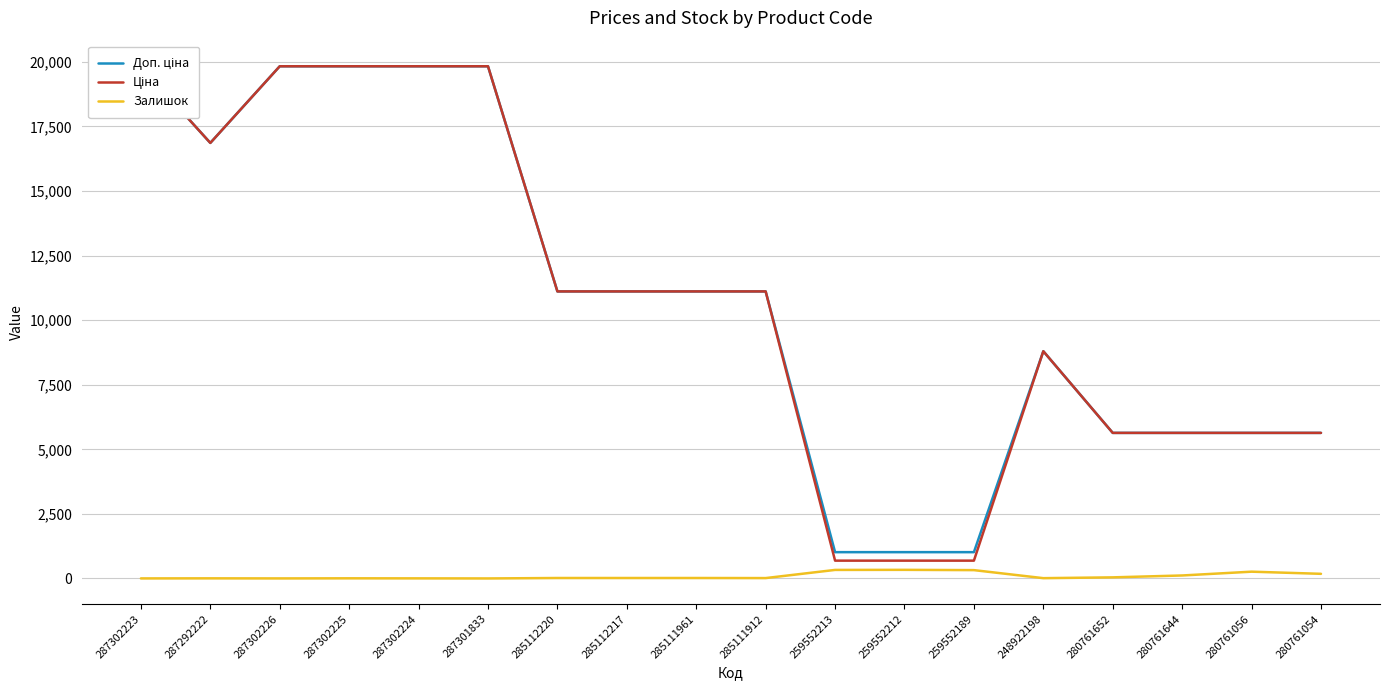

Which series has the largest total across all categories?

Доп. ціна